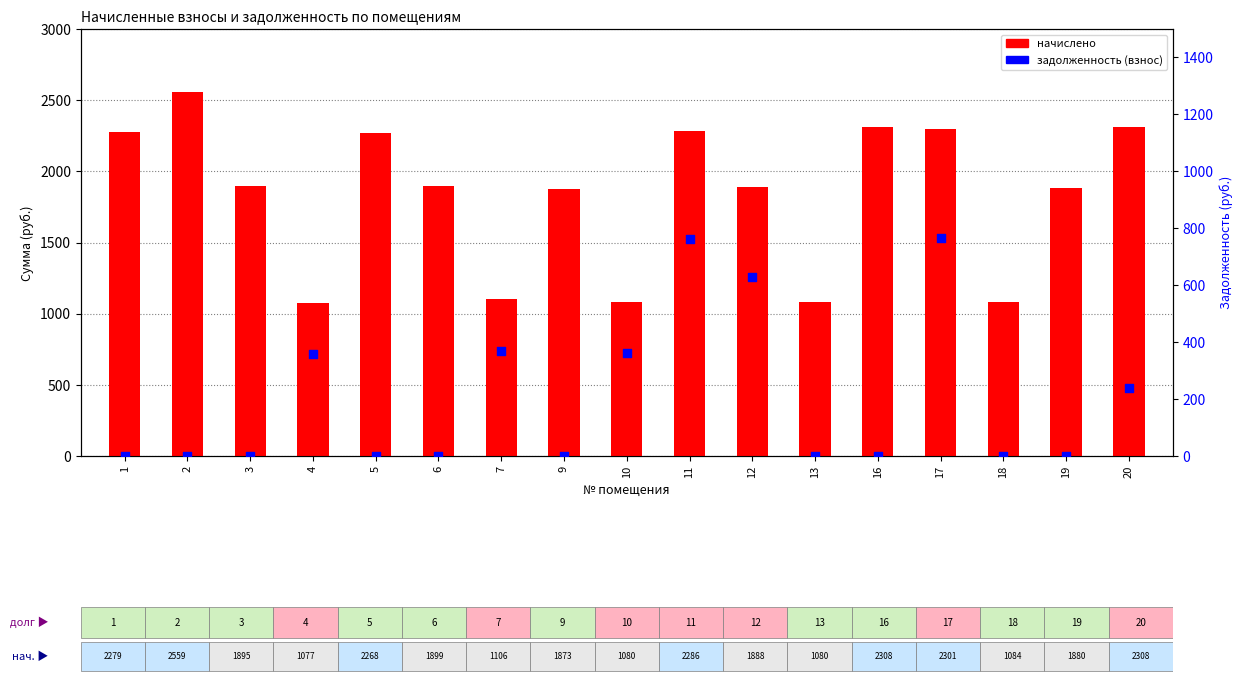

Which series has the widest spread of Y values?

начислено